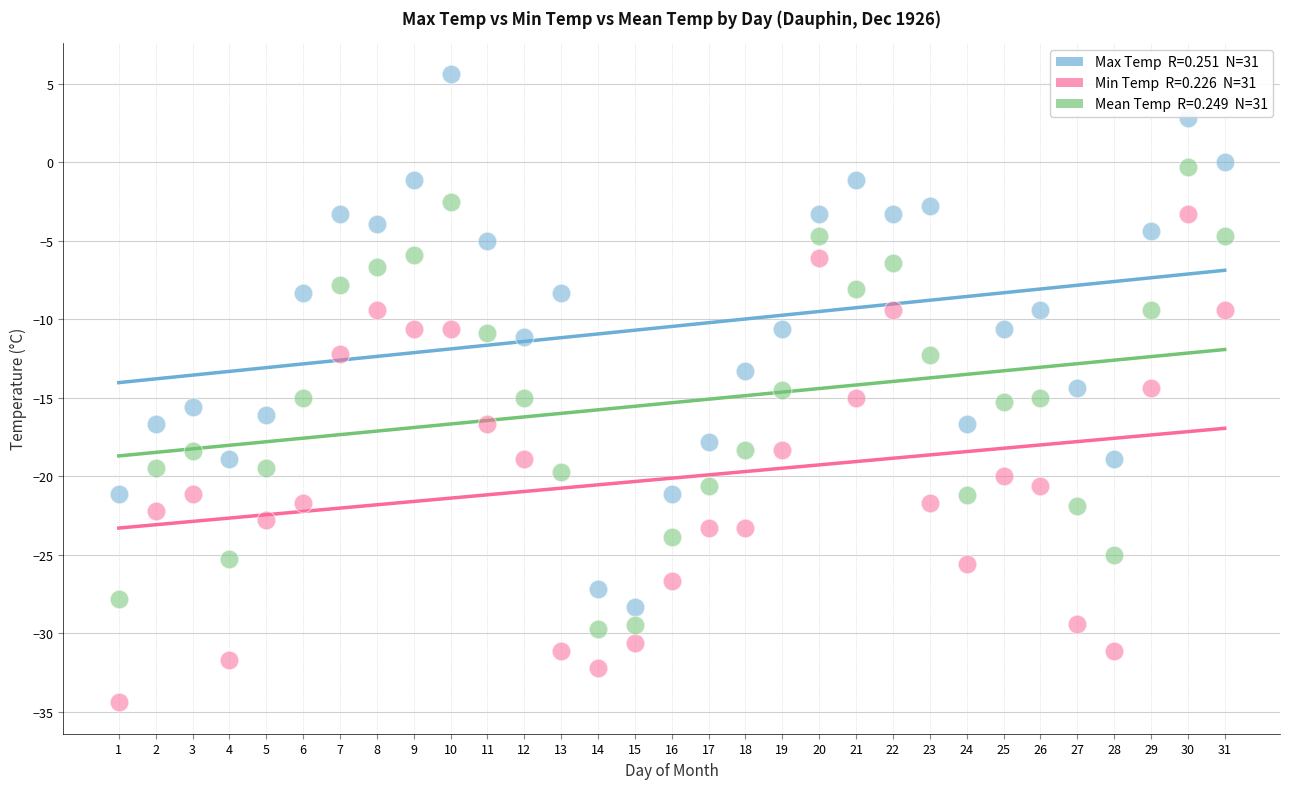

Across all data points, what is the range of X values (max minus min)?

30.0